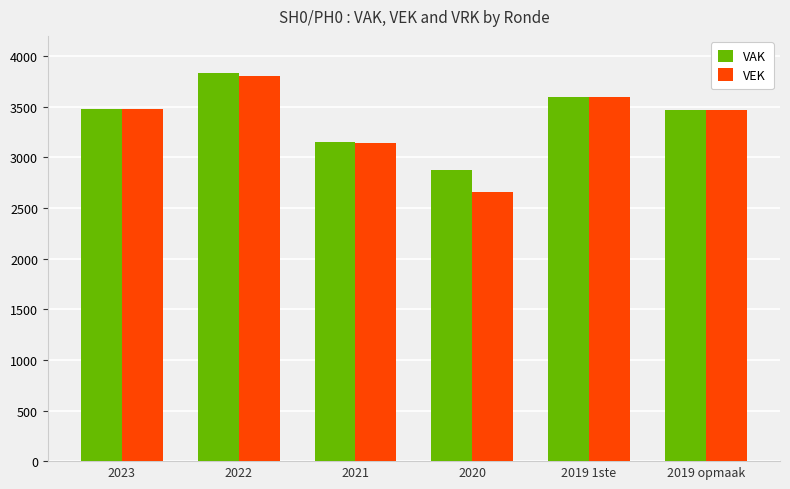

How many data points does each series have?

6